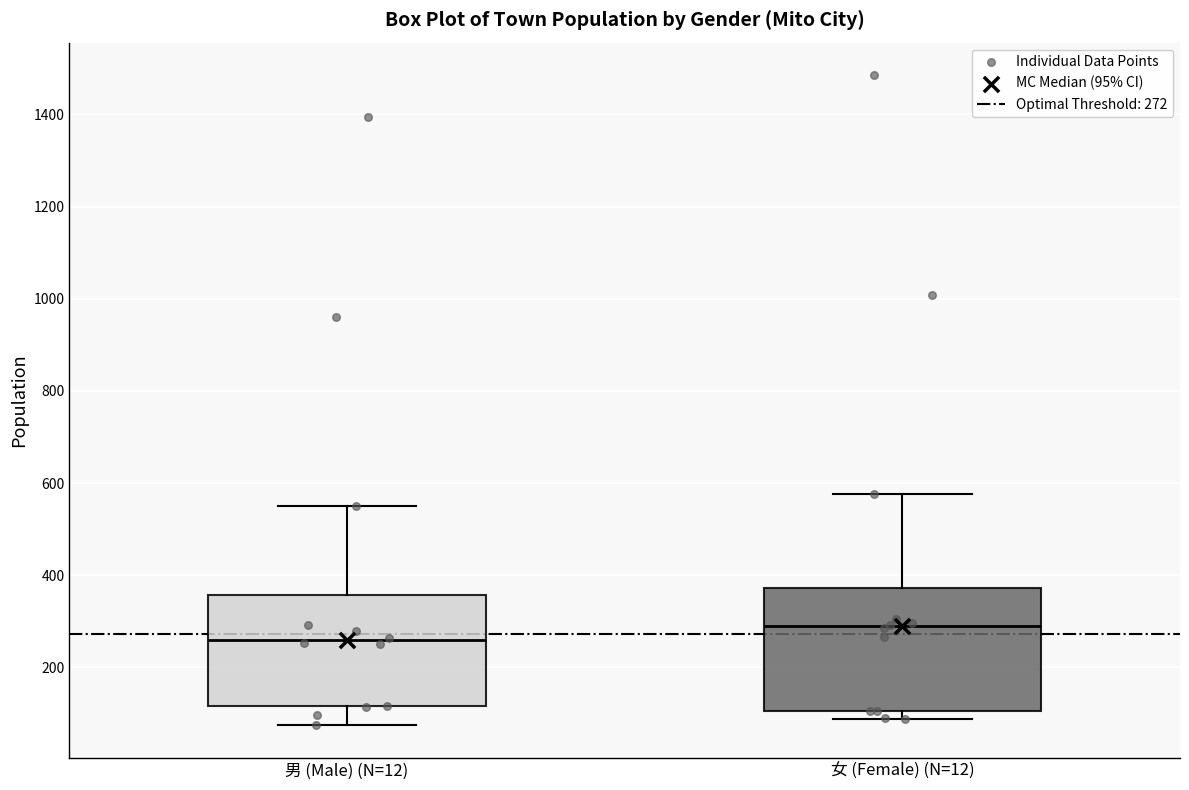

Which box's median line is the highest?

女 (Female) (N=12)